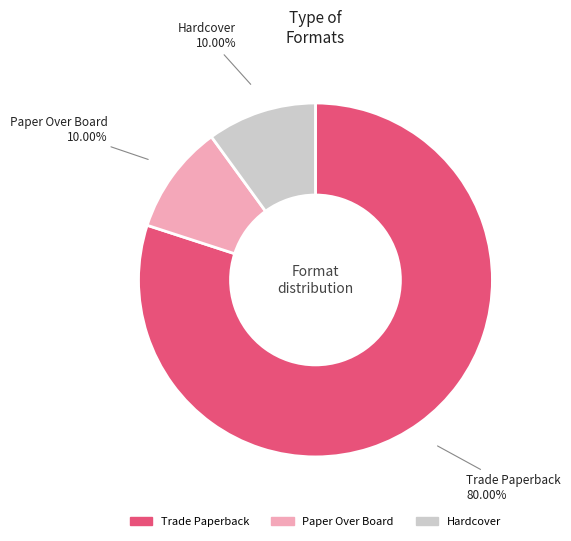

Is it true that Hardcover is 10% of the pie?

True